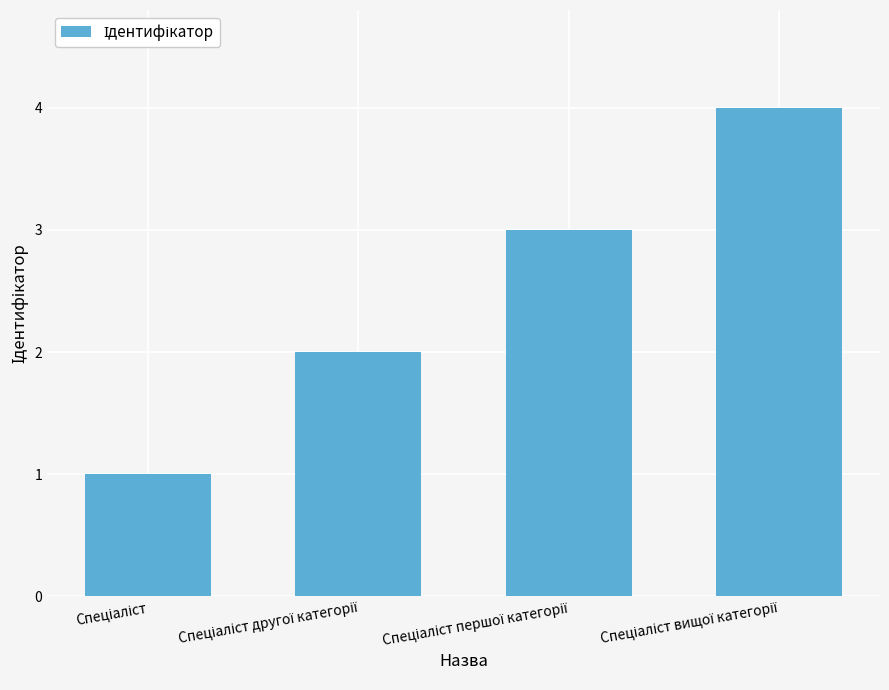

What is the value of the 3rd bar from the left?

3